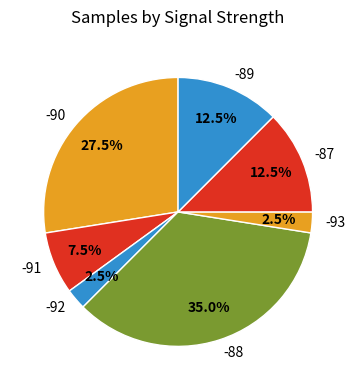

Count the number of slices in the pie.

7